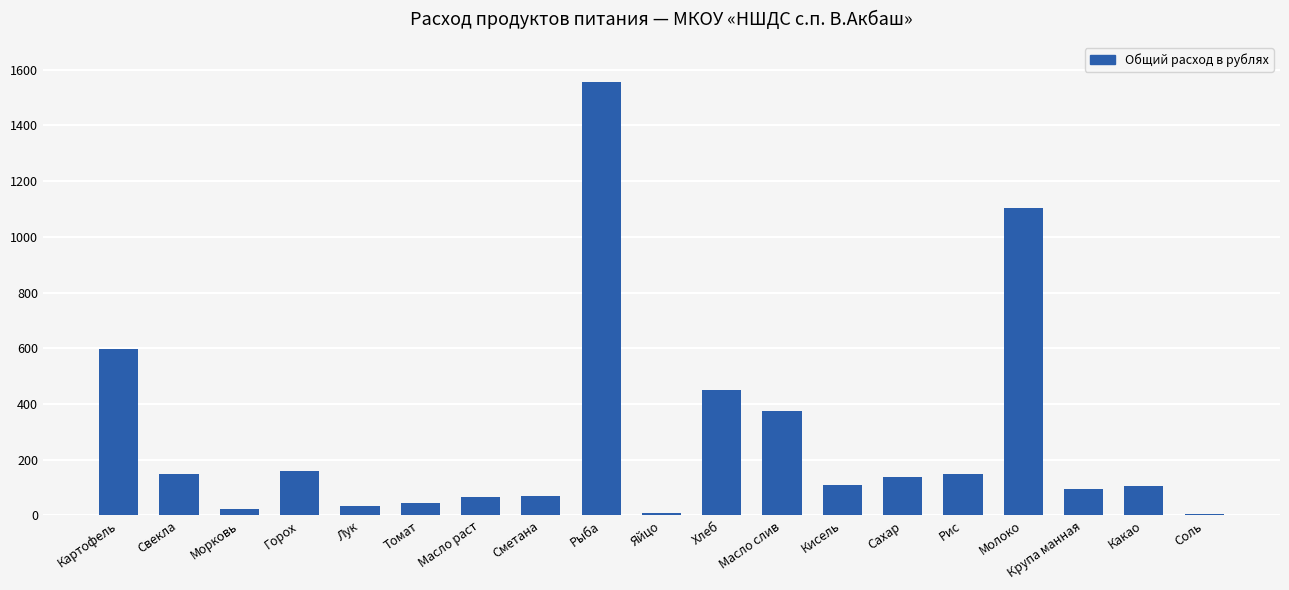

What is the label of the 4th bar from the left?

Горох